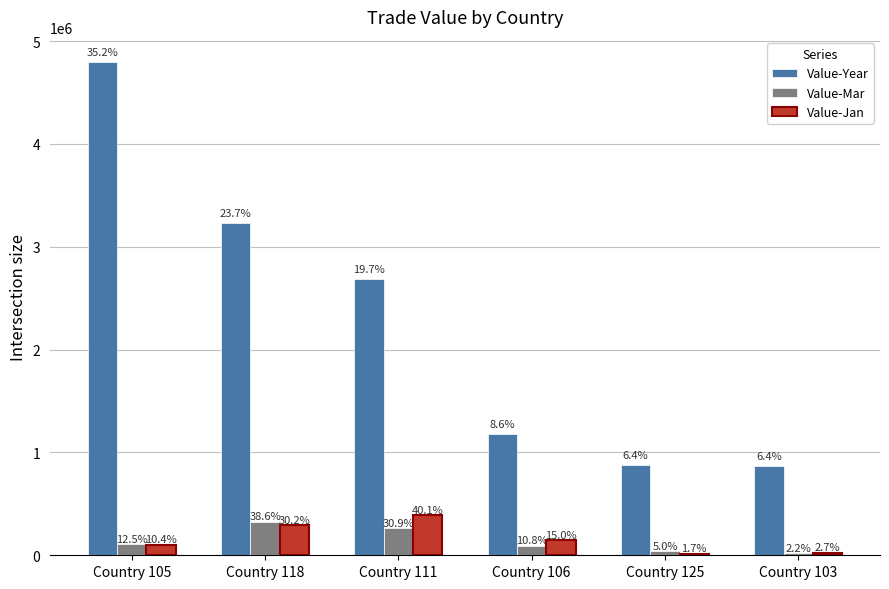

What are all the series names shown in the legend?

Value-Year, Value-Mar, Value-Jan